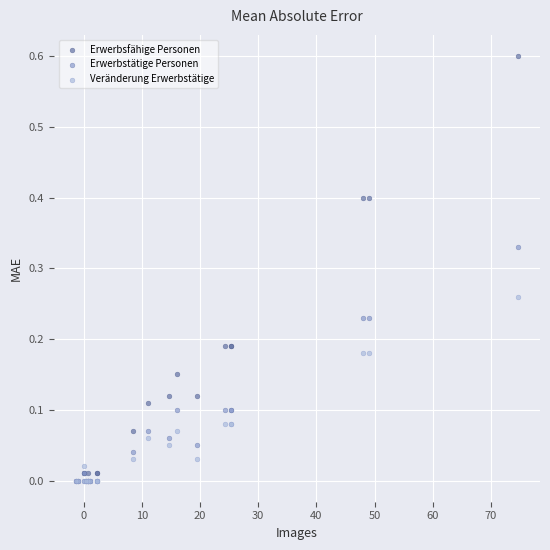

What are all the series names shown in the legend?

Erwerbsfähige Personen, Erwerbstätige Personen, Veränderung Erwerbstätige